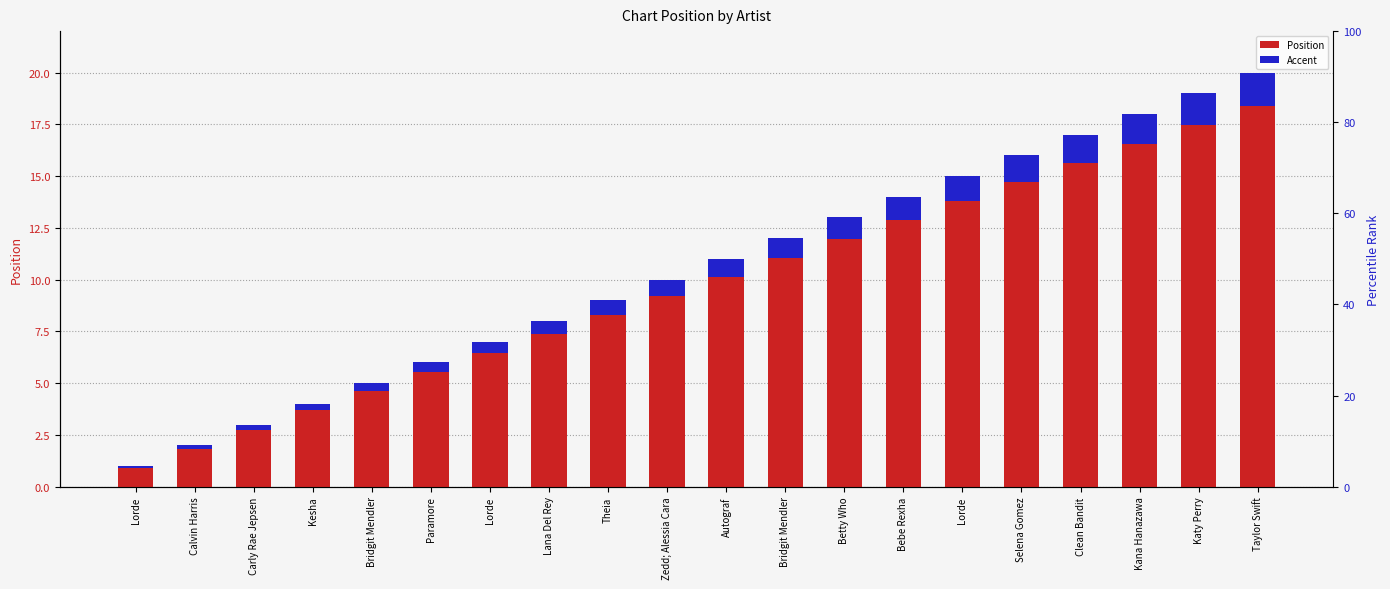

Is the value of Position at Lorde greater than the value of Accent at Calvin Harris?

Yes